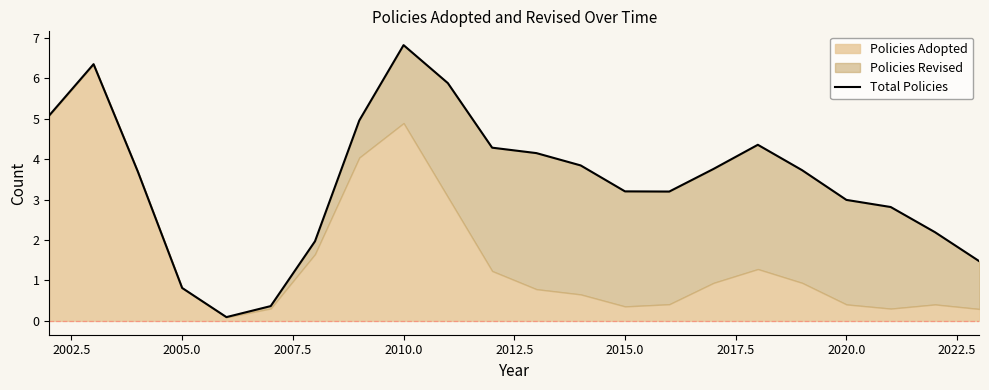

What is the sum of all values?

76.0